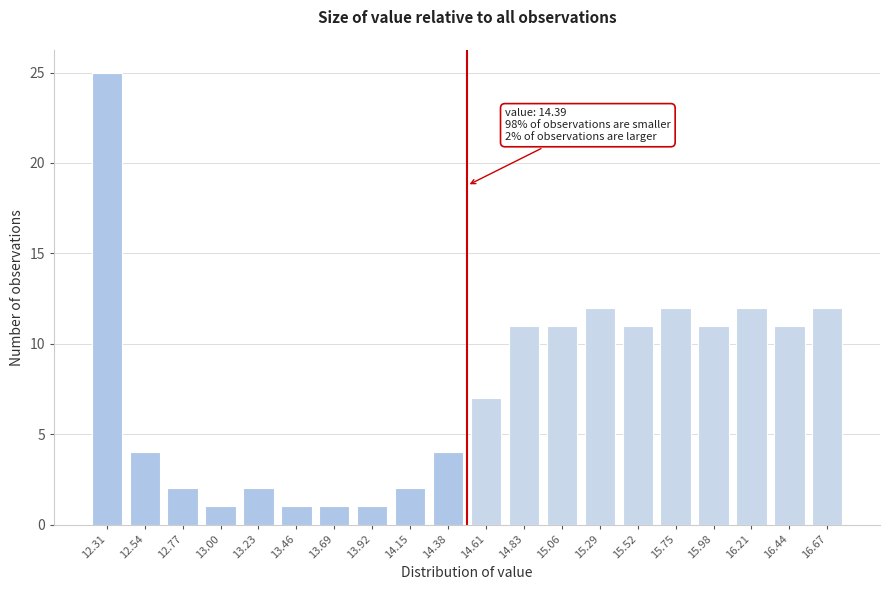

Reading right to left, what are all the values shown in this chart?

16.67=12	16.44=11	16.21=12	15.98=11	15.75=12	15.52=11	15.29=12	15.06=11	14.83=11	14.61=7	14.38=4	14.15=2	13.92=1	13.69=1	13.46=1	13.23=2	13.00=1	12.77=2	12.54=4	12.31=25